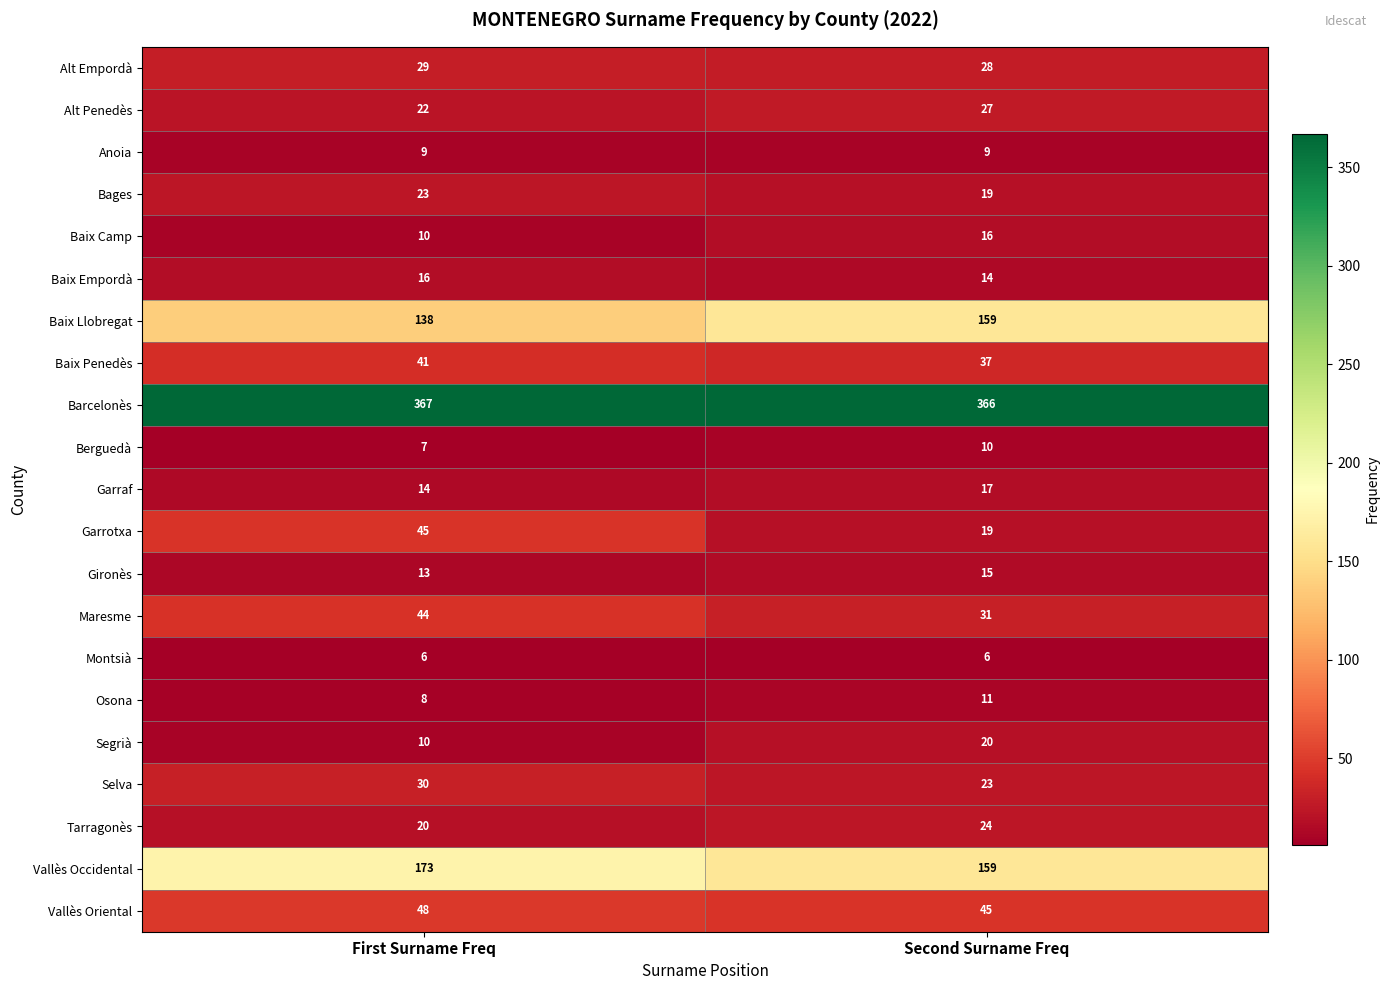

What is the greatest value displayed?

367